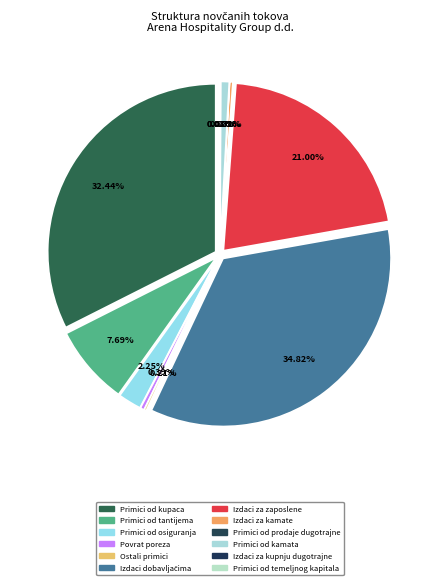

Combined, do Novčani primici s osnove povrata poreza and Novčani izdaci za kamate account for over 50%?

No